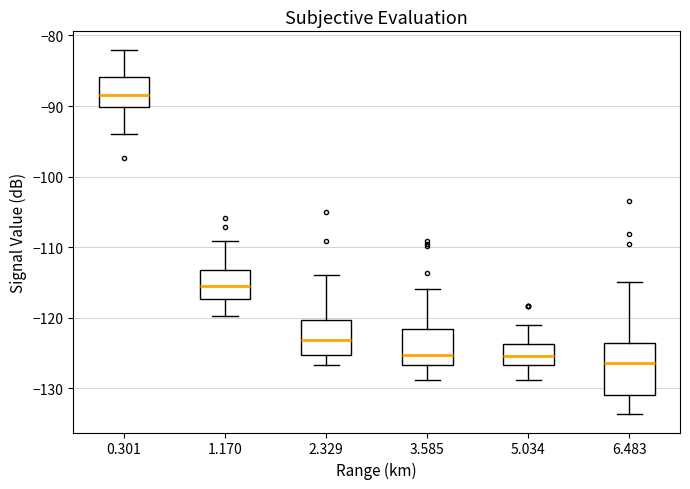

Which box's median line is the highest?

0.301